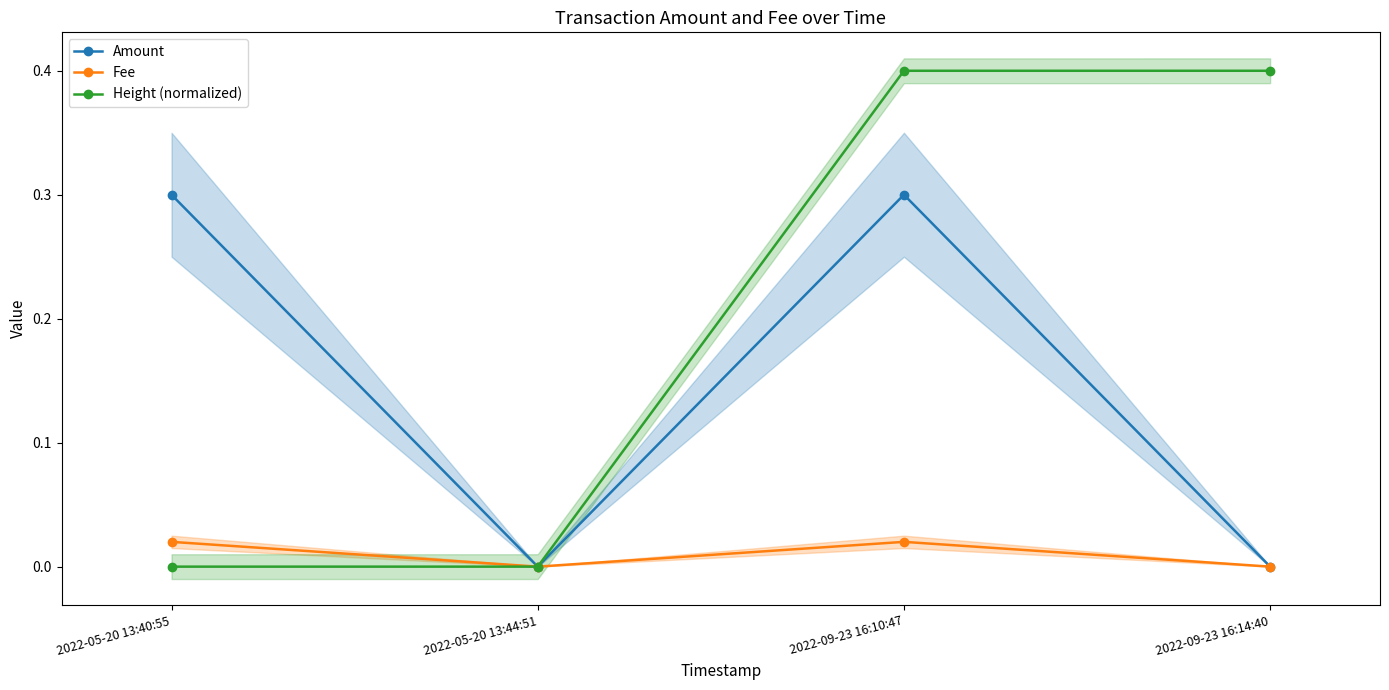

In Fee, how many points are lower than both neighbors (excluding endpoints)?

1